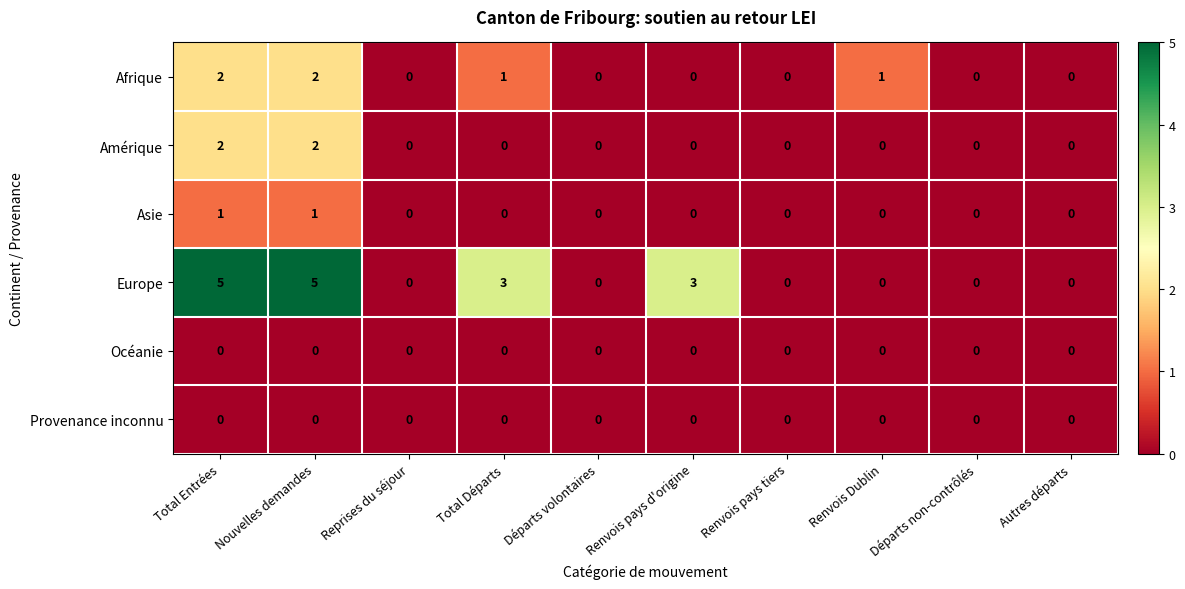

What is the maximum value shown in the chart?

5